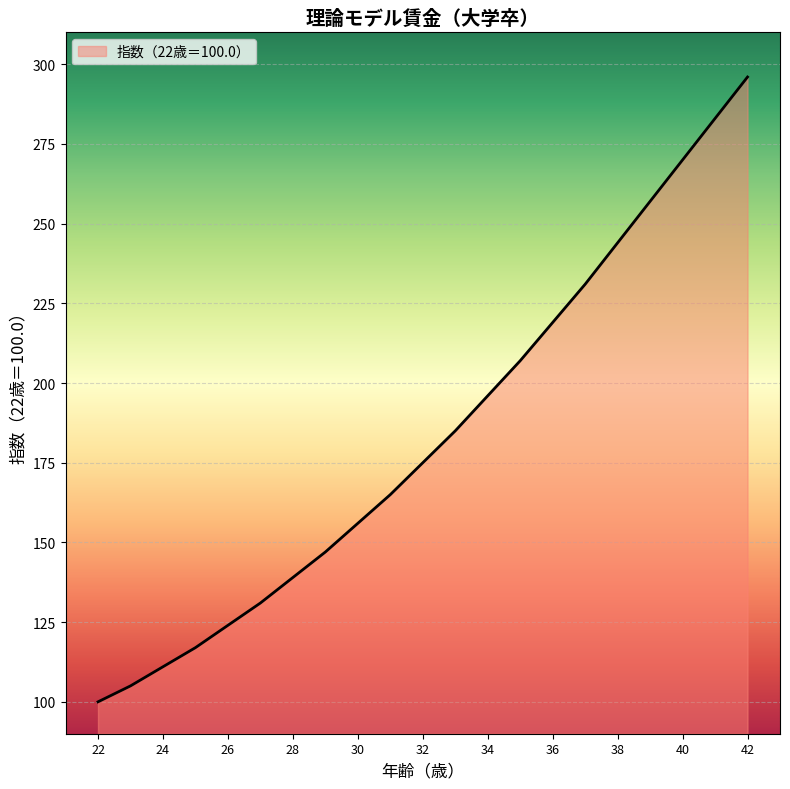

What is the maximum value shown in the chart?

296